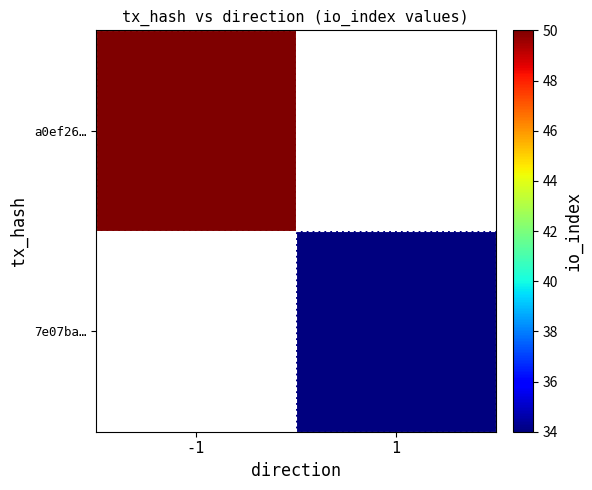

How many distinct data groups are displayed?

2